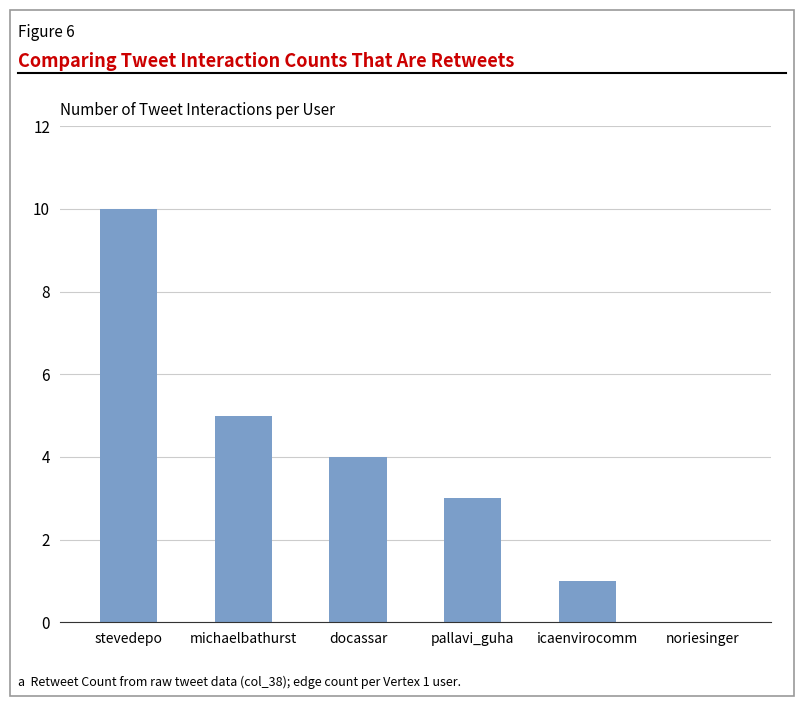

What is the difference between the values at icaenvirocomm and stevedepo?

9